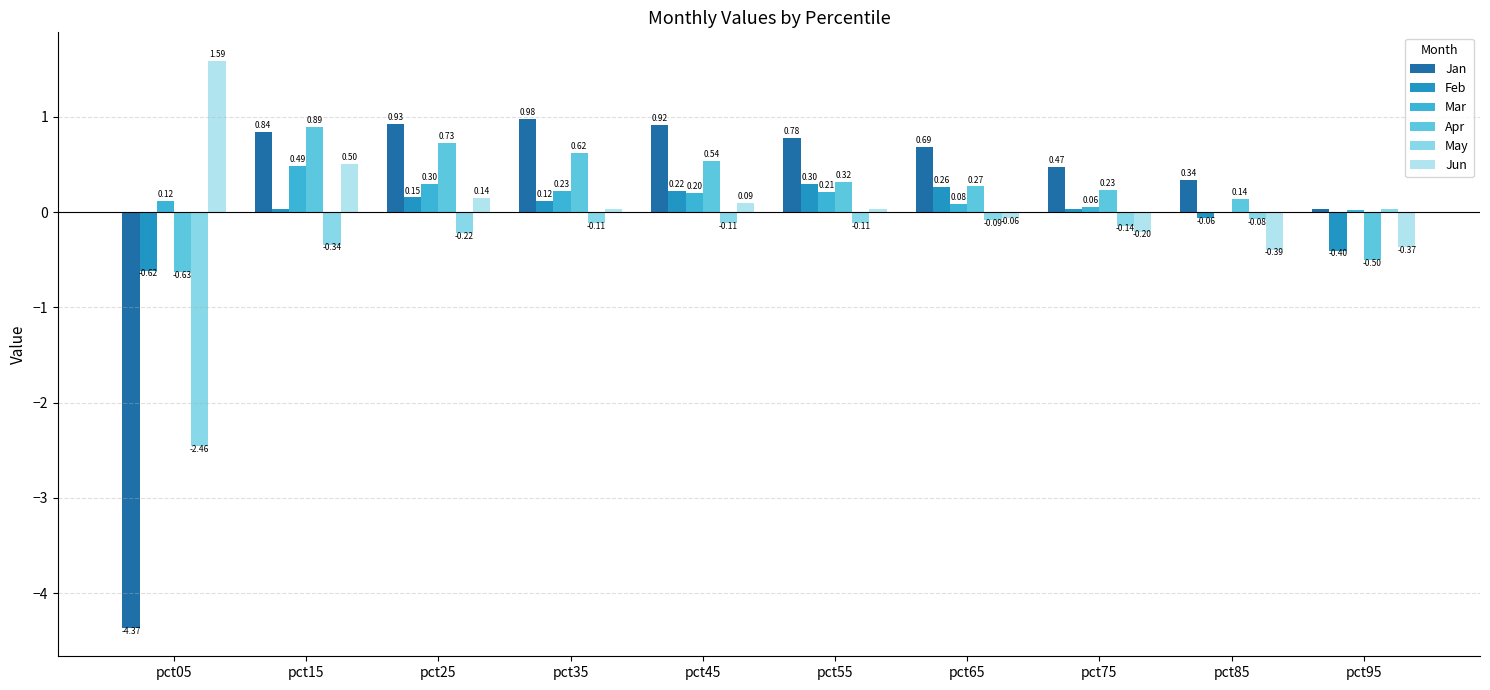

What is the value of the Apr bar at the 4th from the left?

0.6